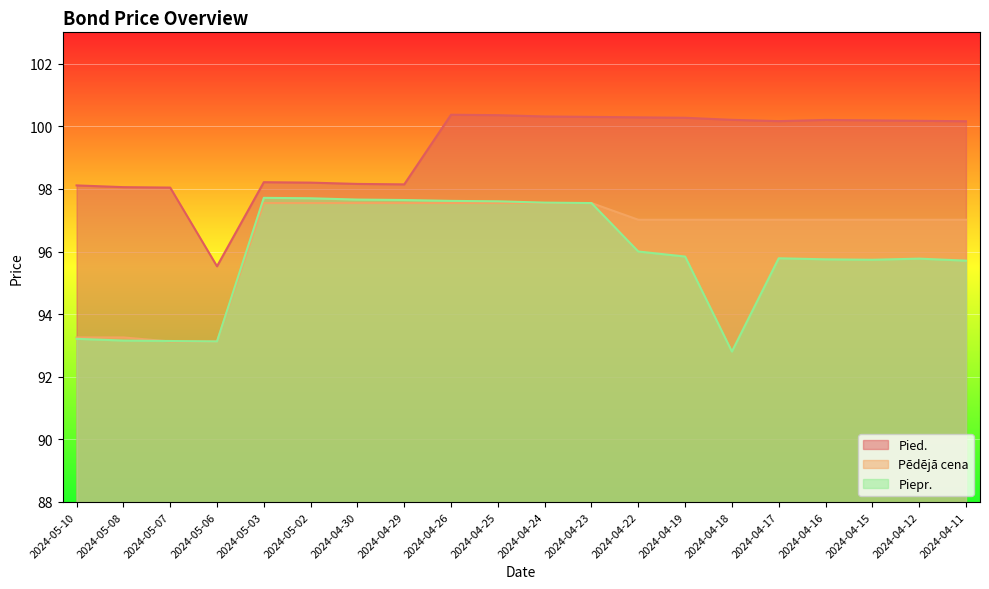

List the series in order of their peak value, highest first.

Pied., Piepr., Pēdējā cena